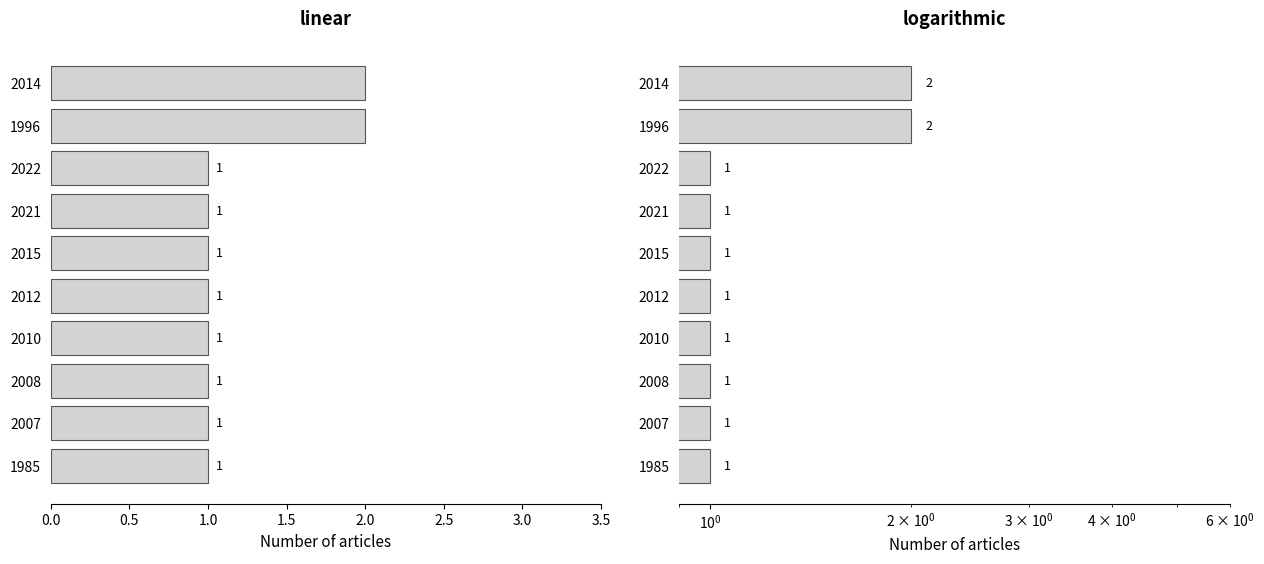

Count the values in the range 1 to 2.

10